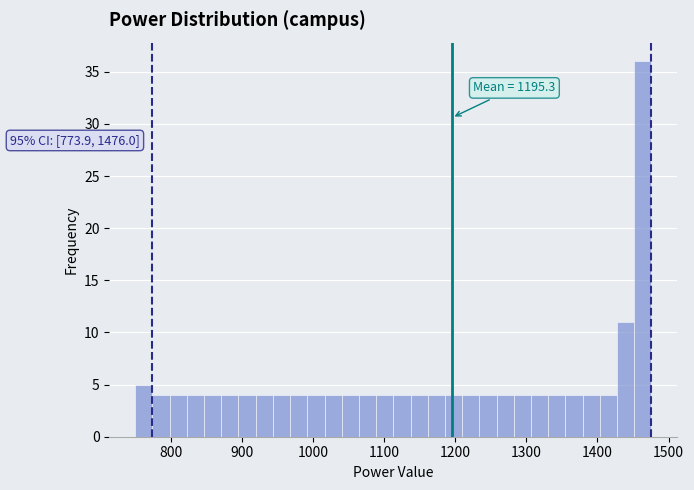

Around what value on the x-axis is the tallest bar? Give the approximate position of its centre, as read against the axis.

1460